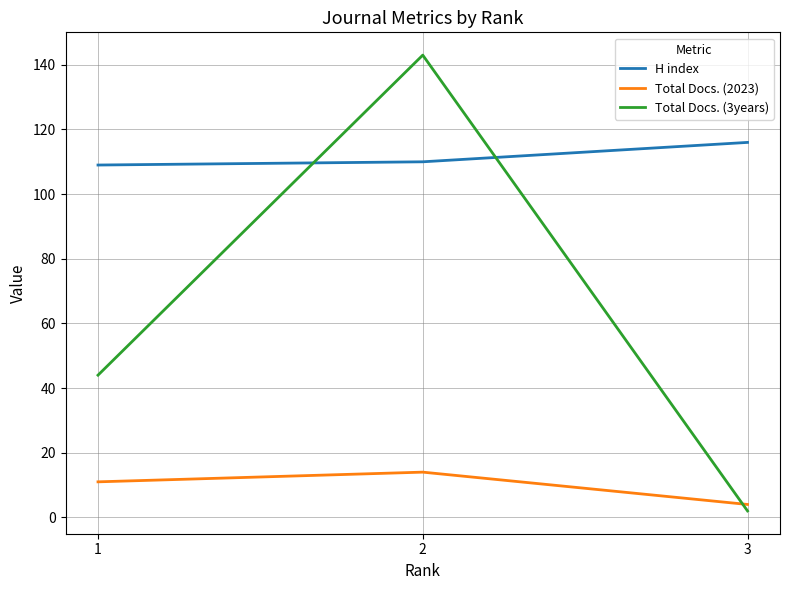

Between 1 and 2, which series saw the biggest shift?

Total Docs. (3years)